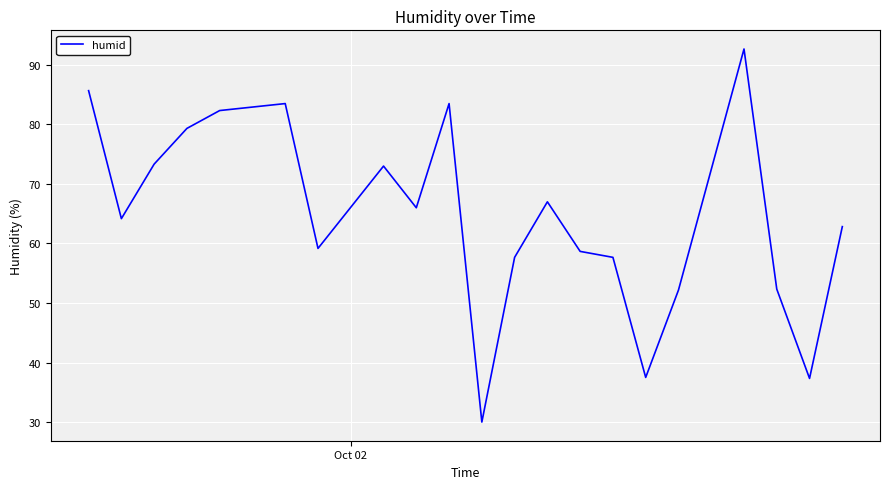

What is the difference between the maximum and minimum values?

62.7